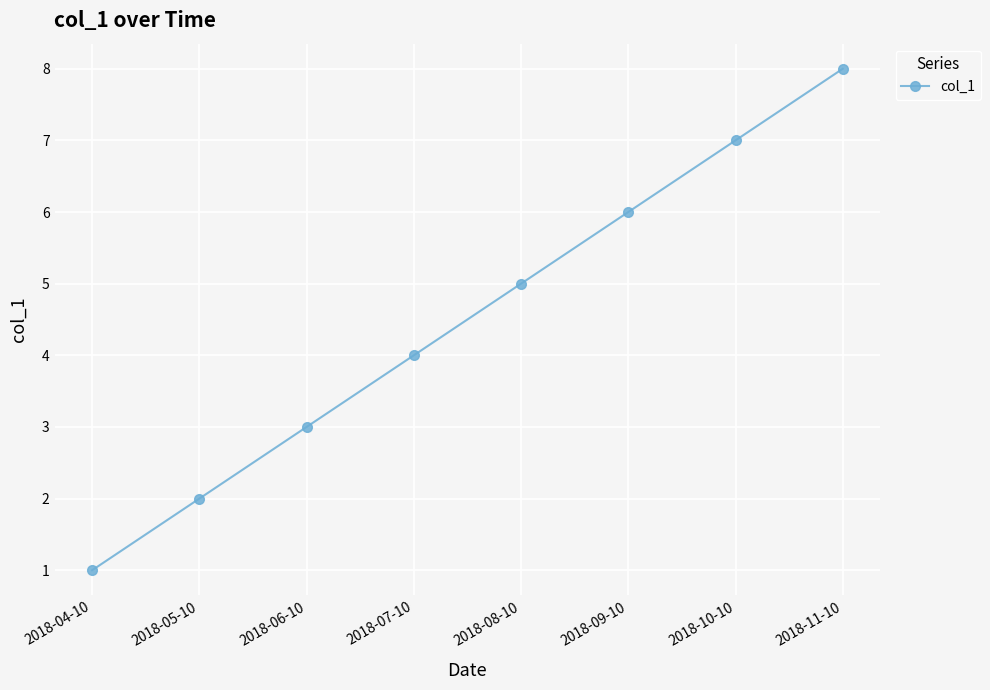

How many lines are shown in the chart?

1